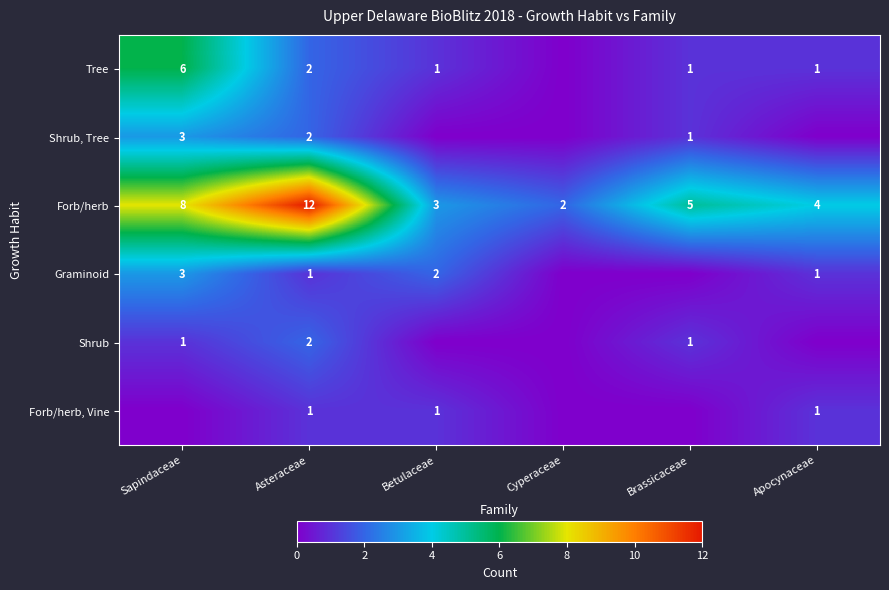

How many series are shown in this chart?

6